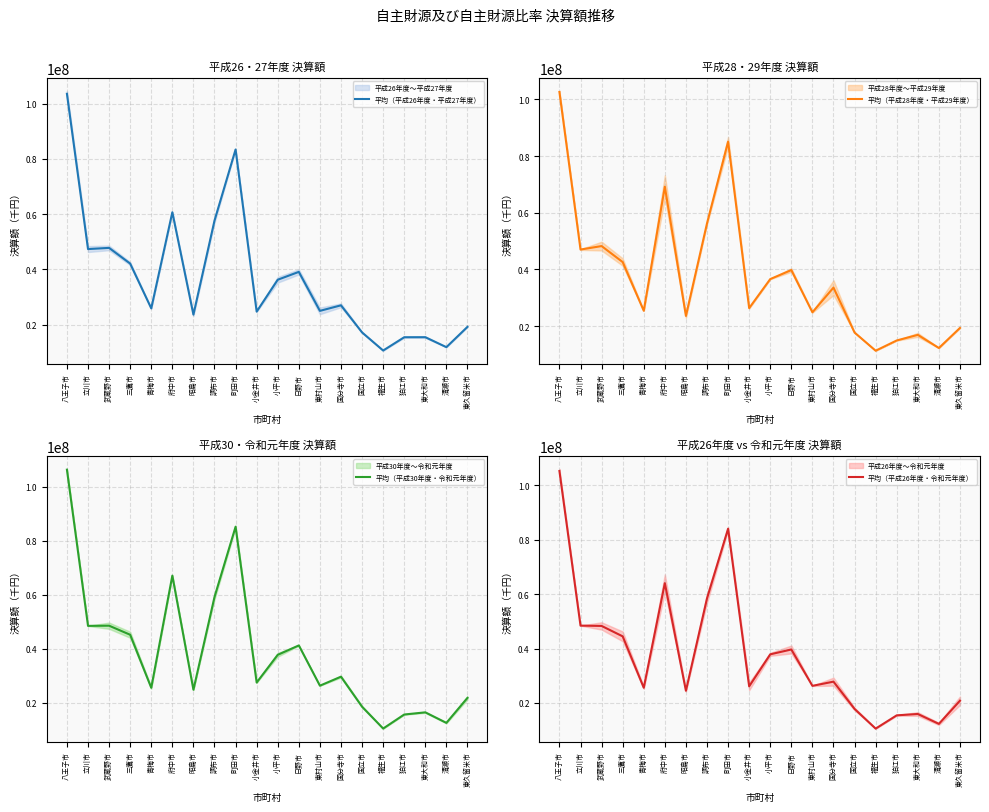

Which label corresponds to the largest value in the chart?

八王子市